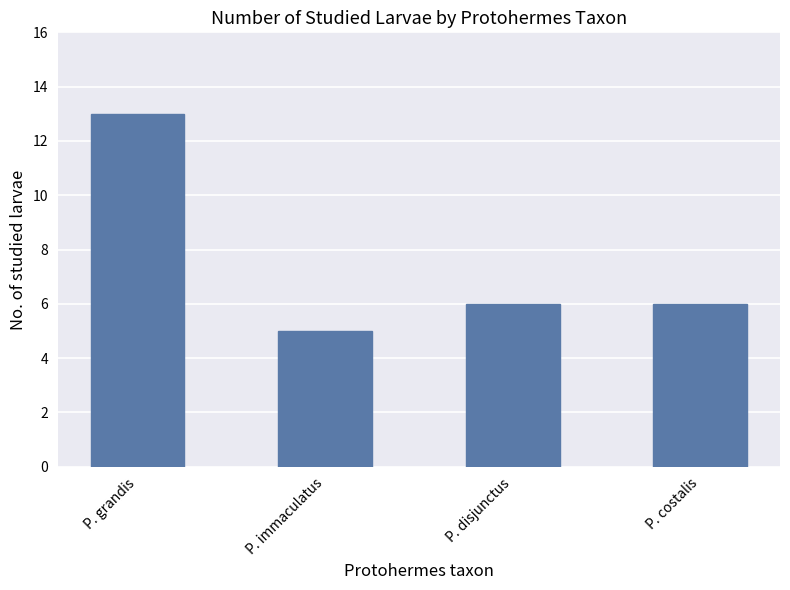

What is the greatest value displayed?

13